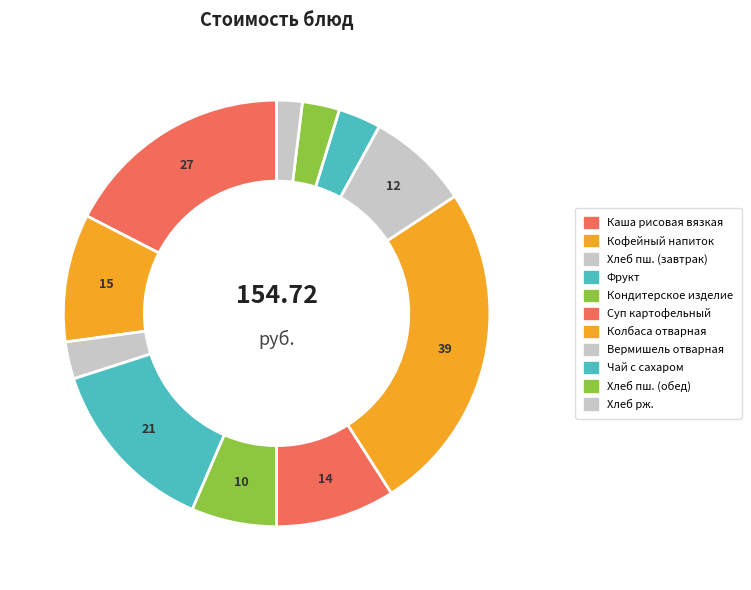

To the nearest percent, what is the difference between the largest and smallest slice percentages?

23%